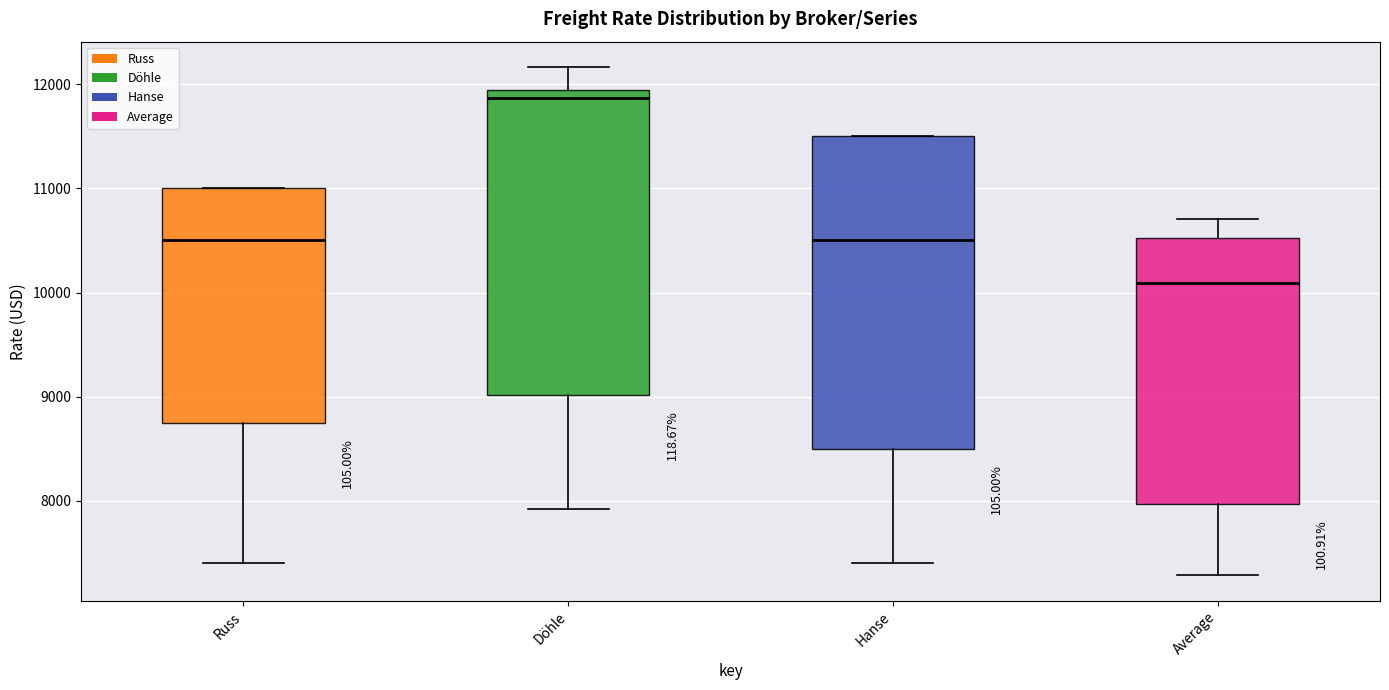

Reading left to right, transcribe this box plot: for each box, give where its median line is, the range the box spans, and where its two whiskers end, as read against the y-axis. The values are not printed on the chart, so give them approximately, as read against the axis.

Russ: median 10500, box 8800 to 11000, whiskers 7400 to 11000
Döhle: median 11900, box 9000 to 12000, whiskers 7900 to 12200
Hanse: median 10500, box 8500 to 11500, whiskers 7400 to 11500
Average: median 10100, box 8000 to 10500, whiskers 7300 to 10700